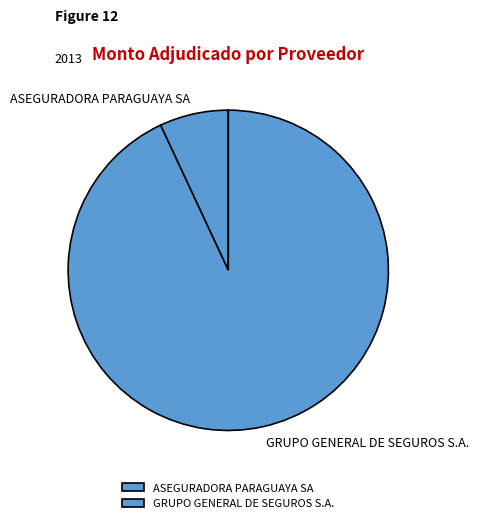

What is the ratio of the value at ASEGURADORA PARAGUAYA SA to the value at GRUPO GENERAL DE SEGUROS S.A.?

0.1